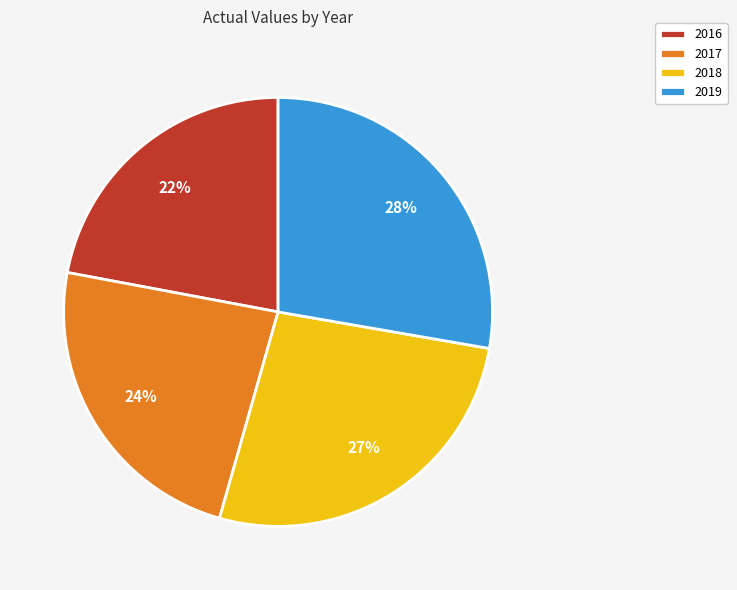

Approximately how many times larger is the value at 2016 compared to 2019?

0.8